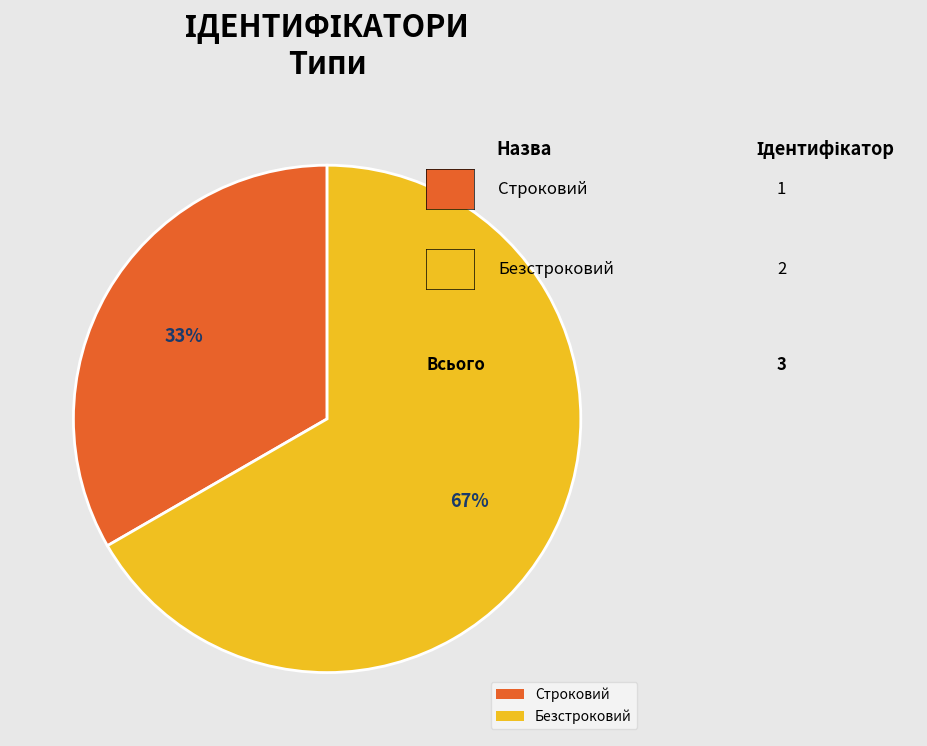

Is there a majority slice in this chart?

Yes